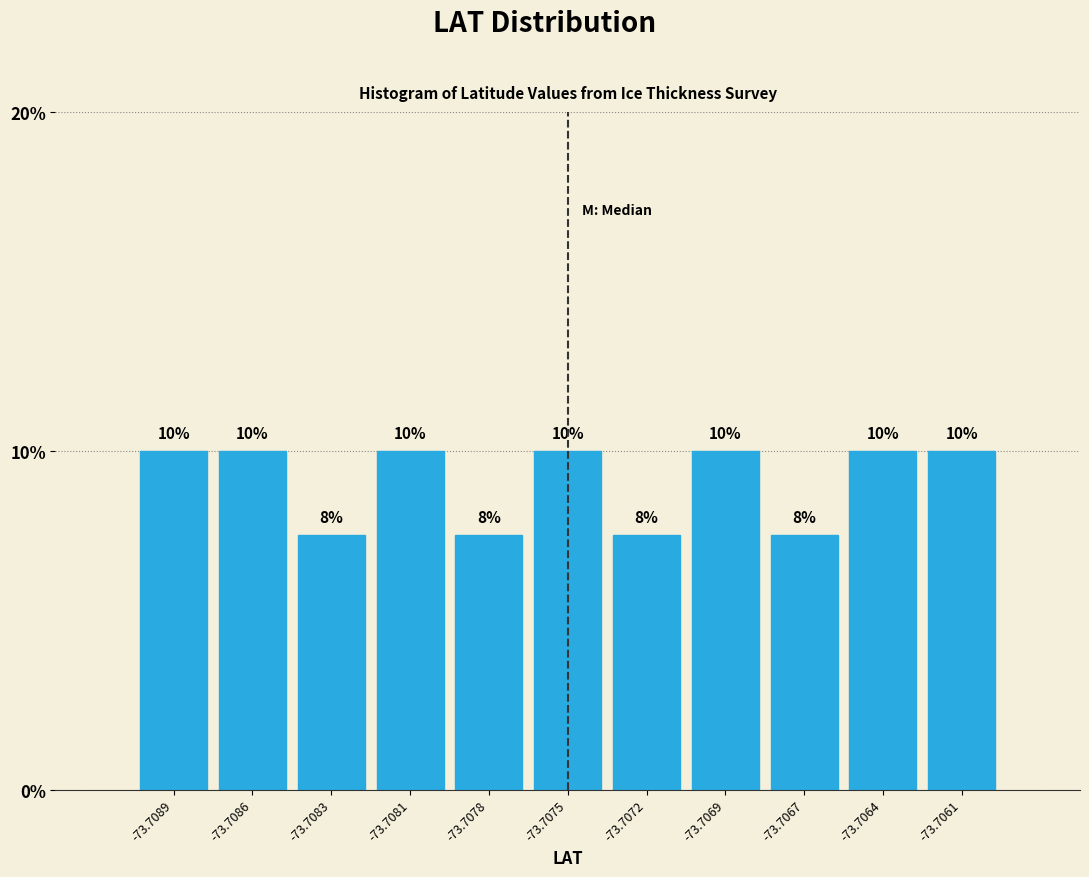

What is the smallest value displayed?

7.5